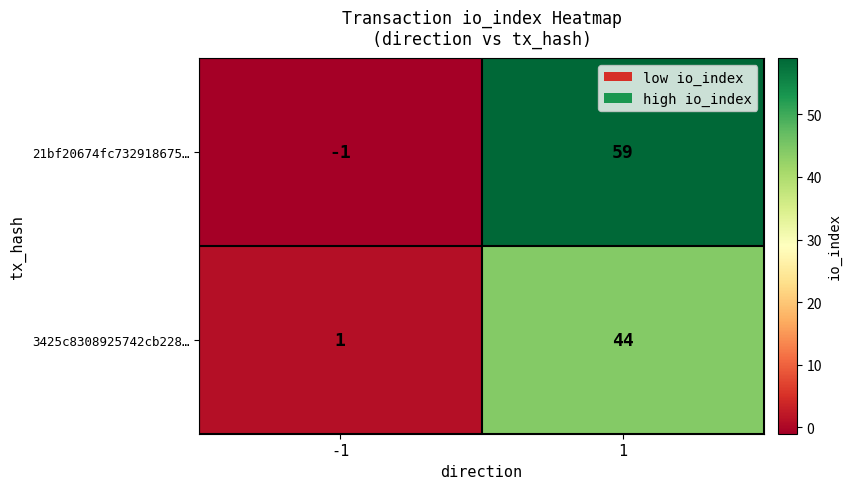

What is the sum of the 3425c8308925742cb228… values at -1 and 1?

45